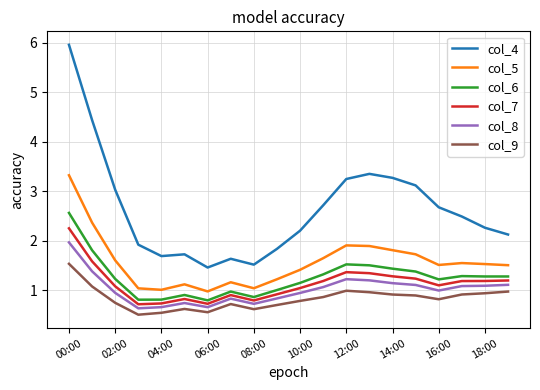

Rank the series by their maximum value, from lowest to highest.

col_9, col_8, col_7, col_6, col_5, col_4